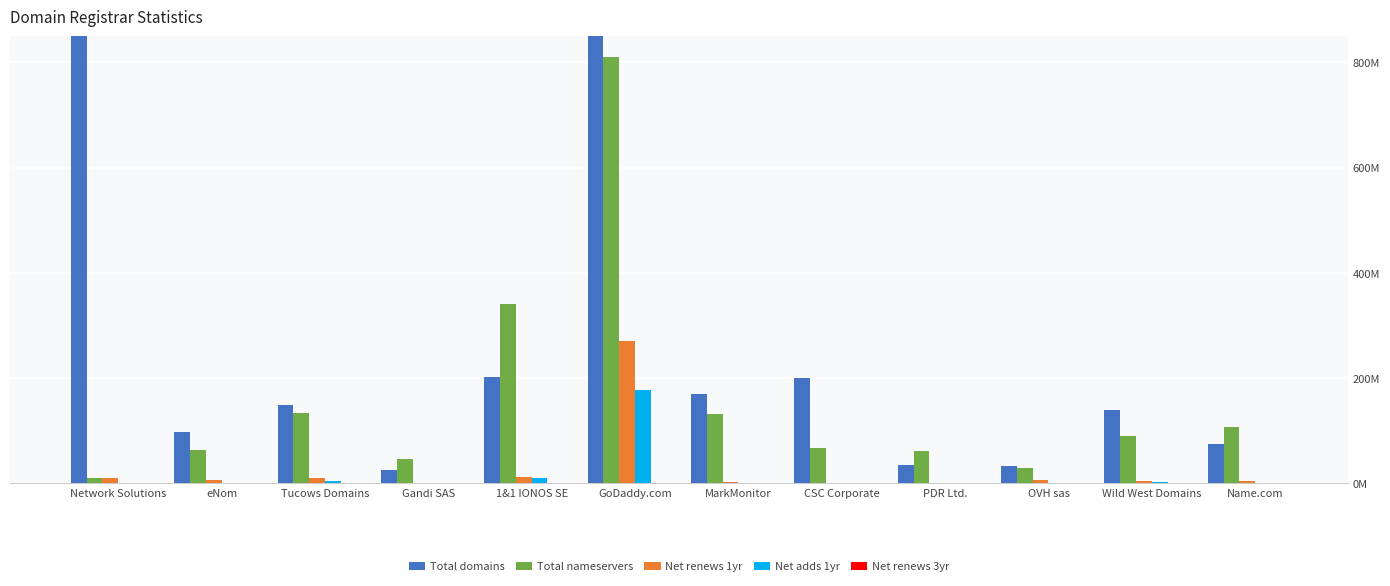

The value of Total domains at Wild West Domains is 140. True or false?

True